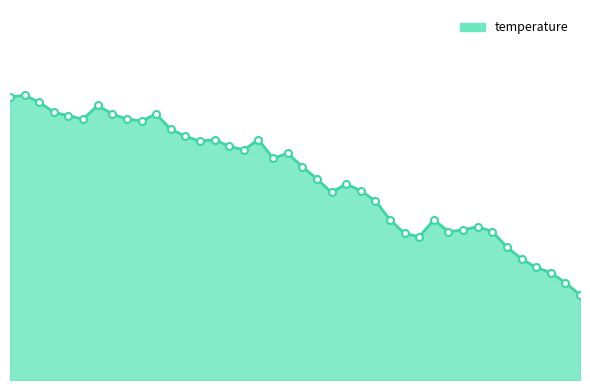

Does the chart display data point markers on the line(s)?

No